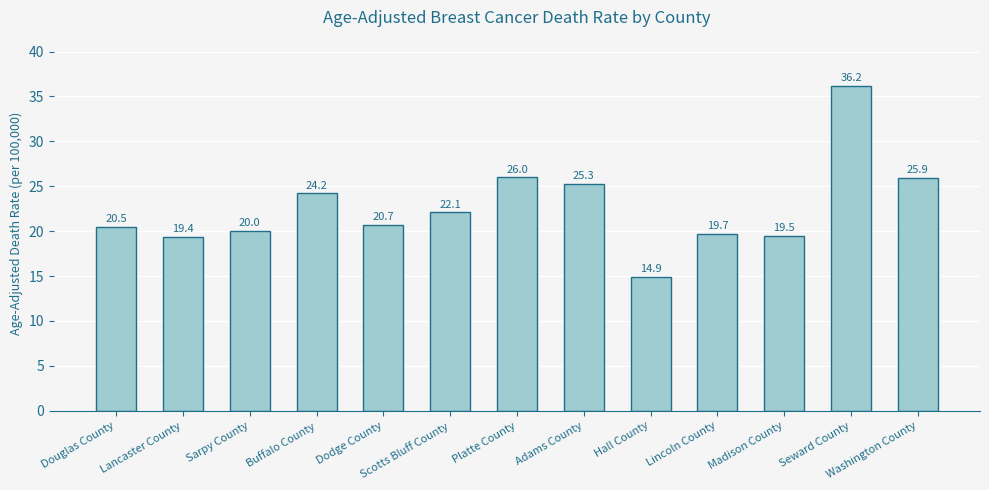

Is it true that the value at Hall County is 24.6?

False